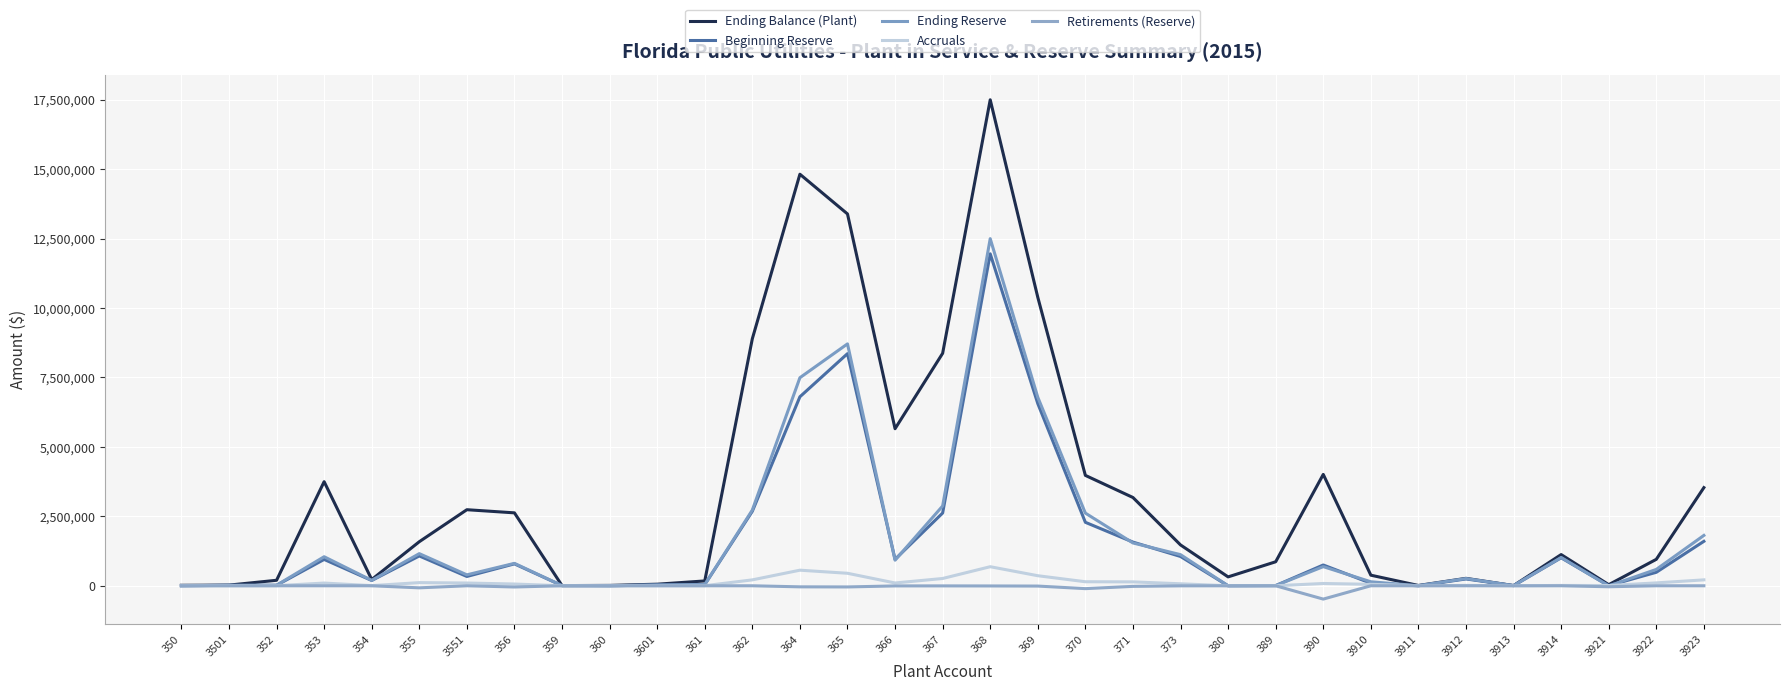

What is the maximum value for Ending Reserve?

12500057